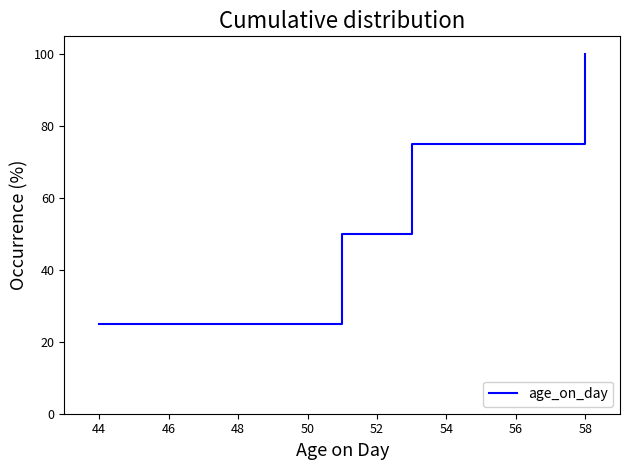

What is the sum of all values?

250